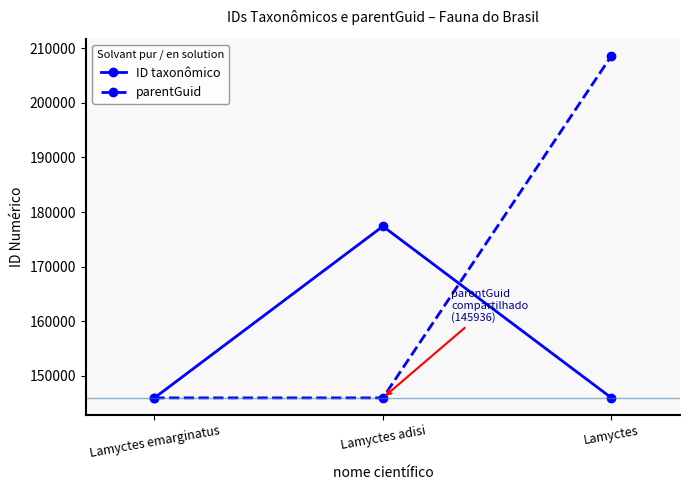

How many distinct data groups are displayed?

2